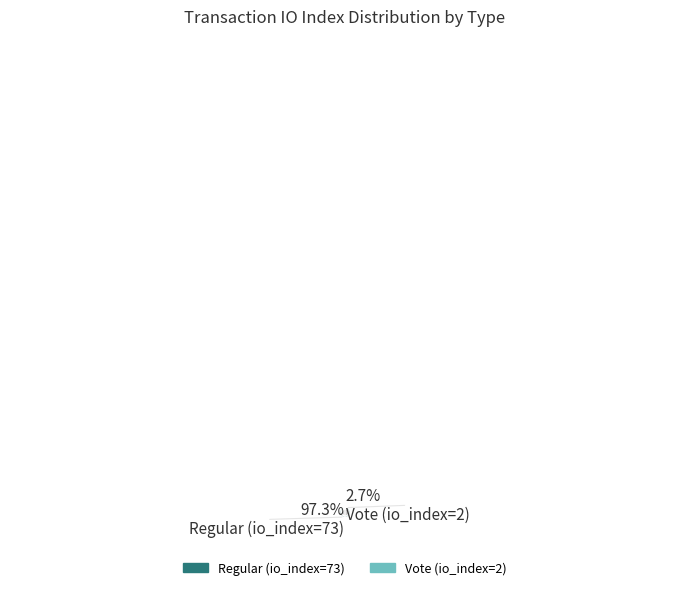

How much of the chart is everything except Regular (io_index=73)?

2.7%